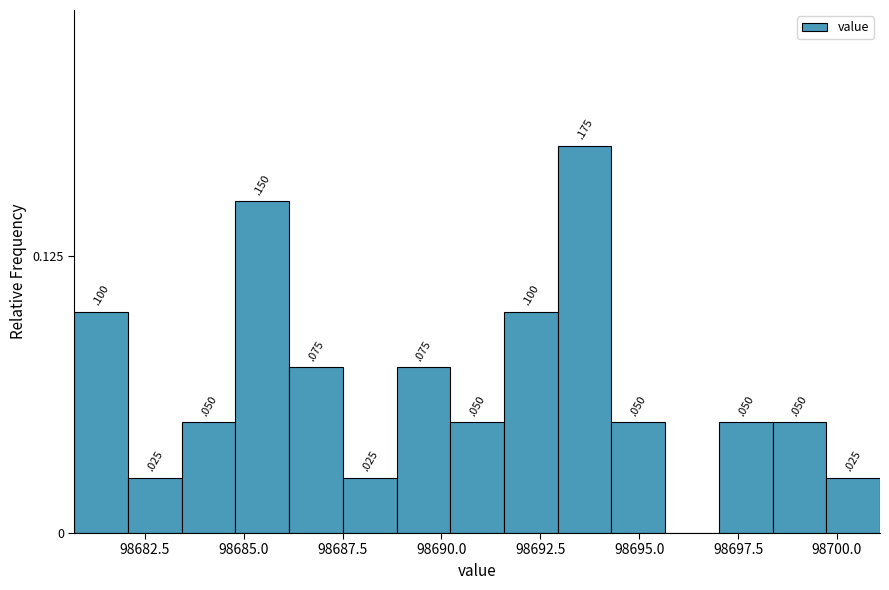

Around what value on the x-axis is the tallest bar? Give the approximate position of its centre, as read against the axis.

98693.5